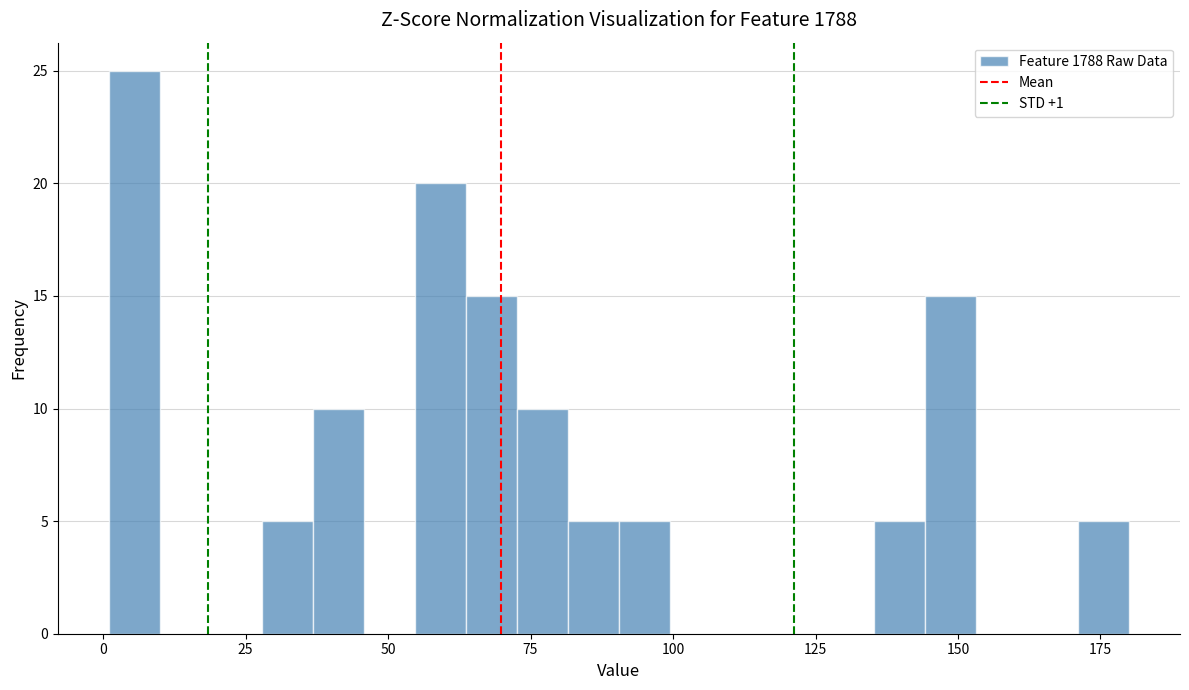

Around what value on the x-axis is the tallest bar? Give the approximate position of its centre, as read against the axis.

5